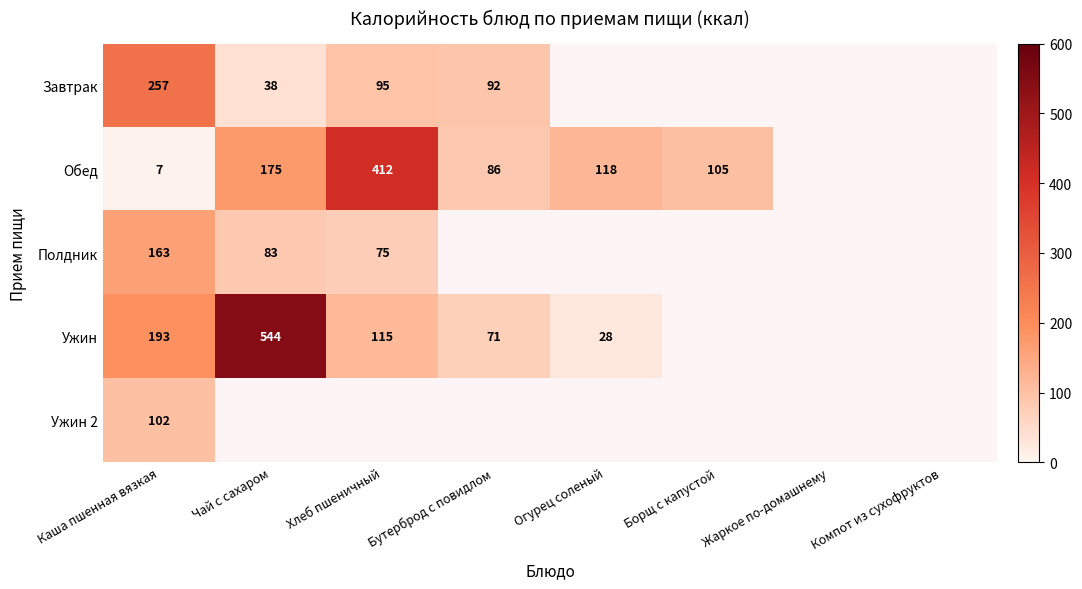

How many values in the Ужин series are below 543?

4